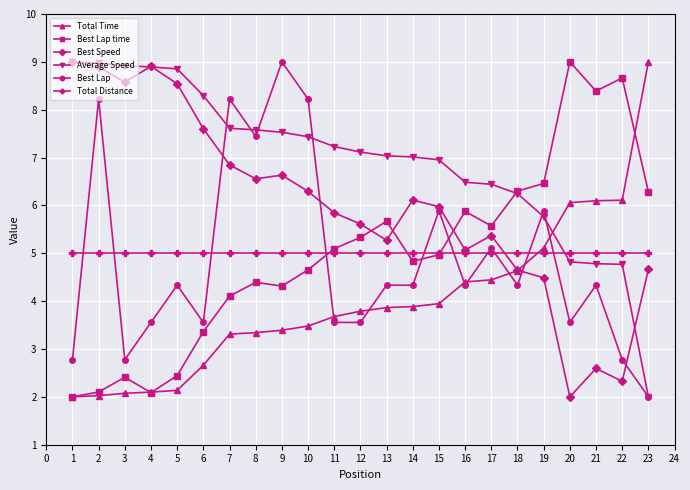

At which label is Best Lap closest to 5?

17